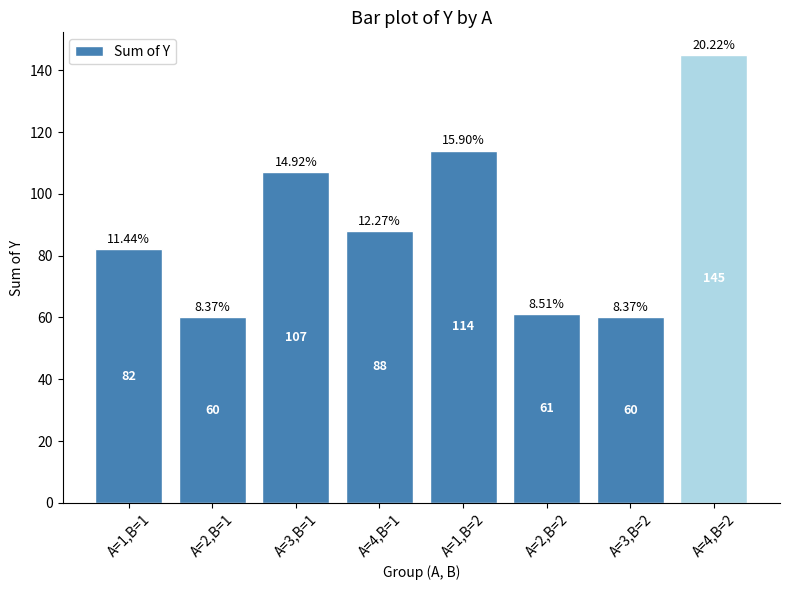

The value at A=2,B=2 is 61. True or false?

True